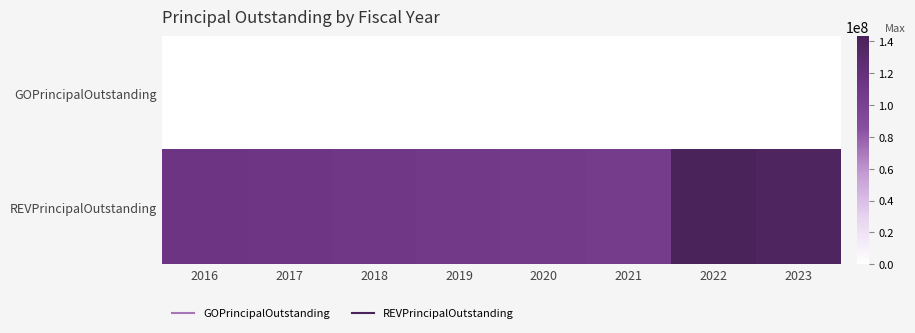

Reading left to right, transcribe all the data shown in this chart.

GOPrincipalOutstanding: 2016=0	2017=0	2018=0	2019=0	2020=0	2021=0	2022=0	2023=0
REVPrincipalOutstanding: 2016=114425000	2017=112670000	2018=110825000	2019=108910000	2020=106915000	2021=104825000	2022=143270000	2023=139720000